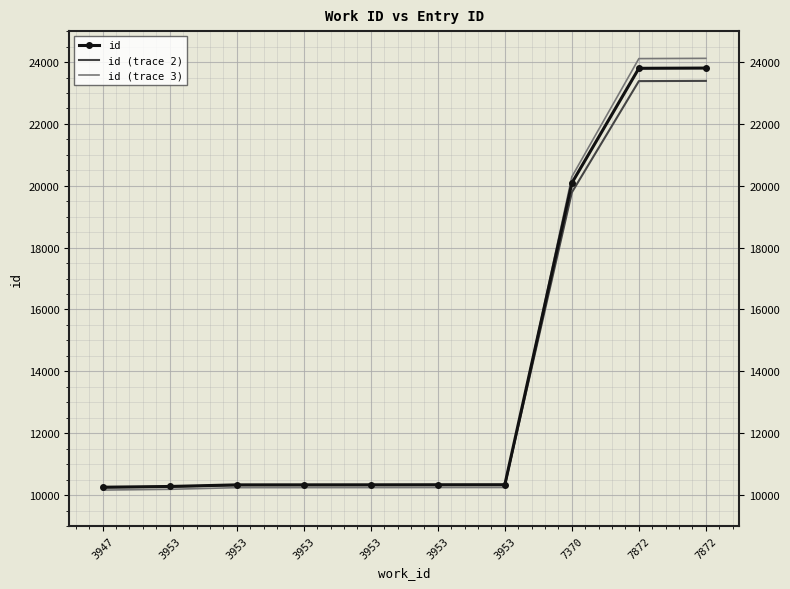

What are all the series names shown in the legend?

id, id (trace 2), id (trace 3)